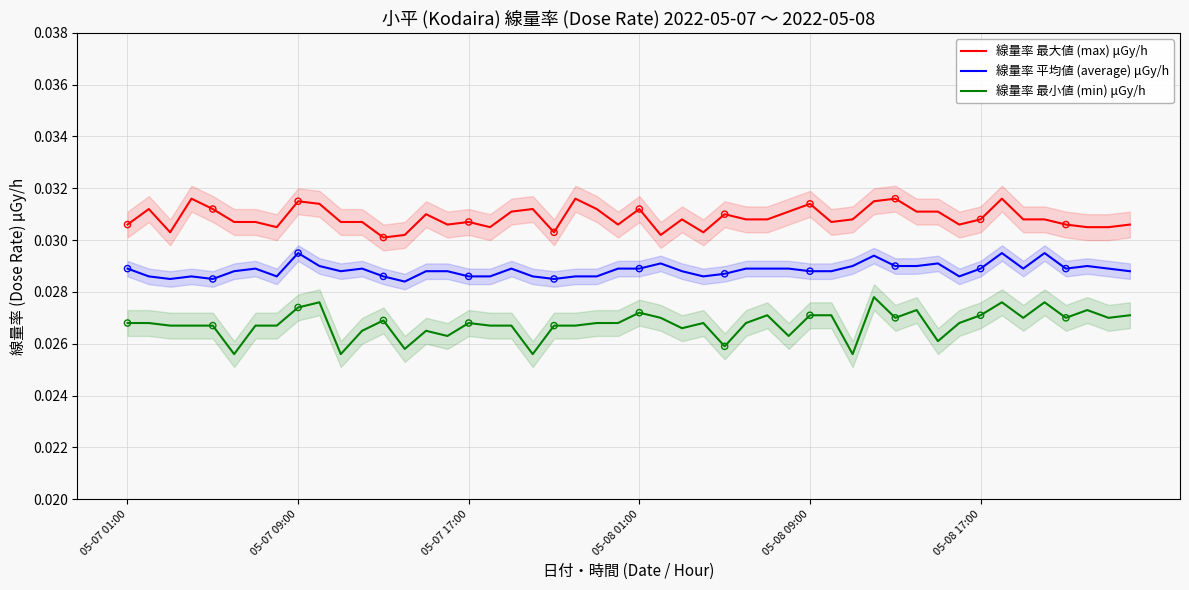

Which series contains the highest Y value?

線量率 最大値 (max) μGy/h